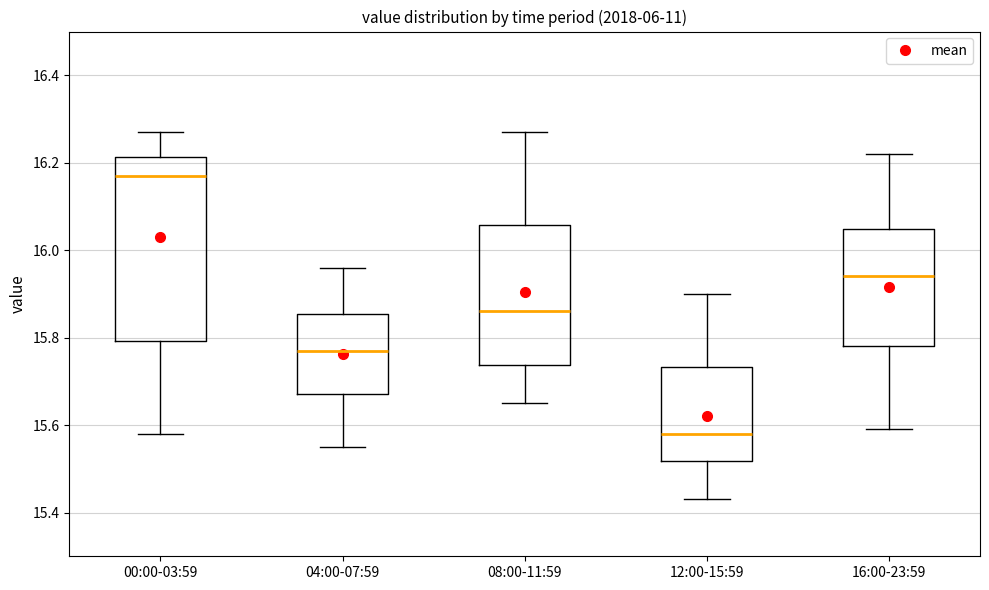

Which box has the lowest median line?

12:00-15:59